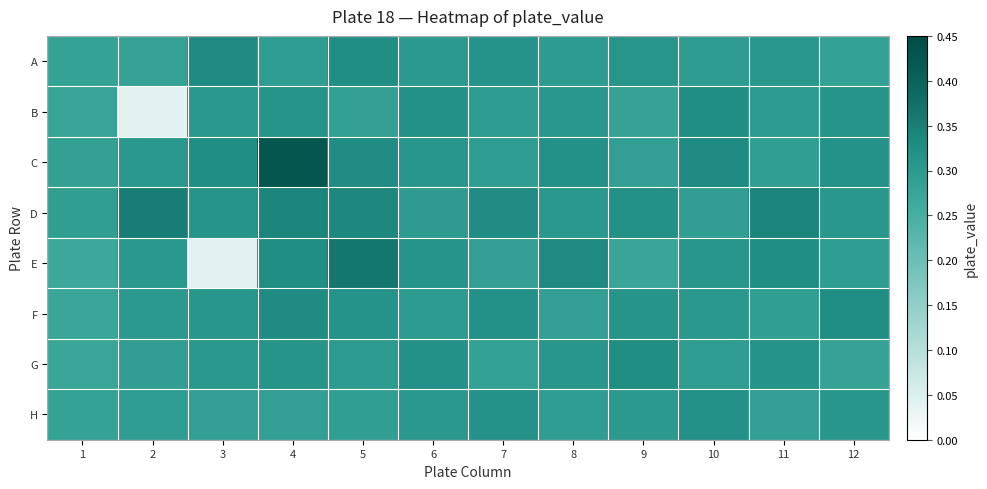

At 10, list the series in order from smallest to largest.

D, G, A, F, E, H, B, C